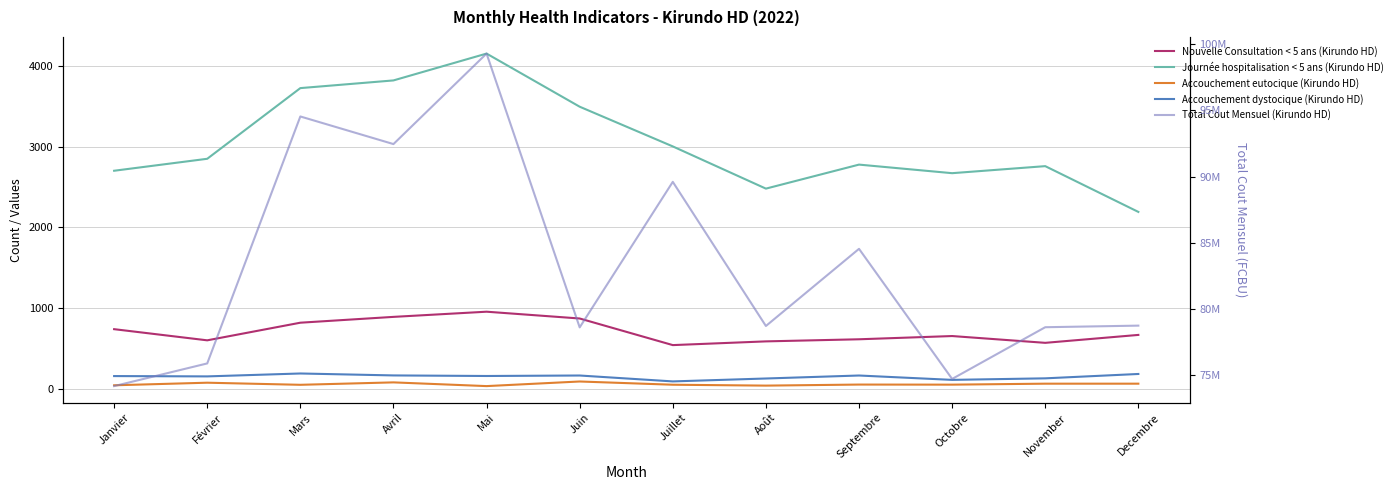

Reading right to left, list all the values displayed in this chart.

Nouvelle Consultation < 5 ans (Kirundo HD): 671	573	657	617	591	545	874	958	894	822	604	742
Journée hospitalisation < 5 ans (Kirundo HD): 2192	2758	2671	2777	2480	3002	3493	4150	3818	3723	2849	2701
Accouchement eutocique (Kirundo HD): 68	68	56	57	44	55	95	38	84	54	80	48
Accouchement dystocique (Kirundo HD): 188	134	115	169	132	96	169	163	170	194	158	162
Total Cout Mensuel (Kirundo HD): 78736850	78616260	74706530	84541300	78709030	89605510	78603800	99302200	92460700	94547800	75879300	74165200